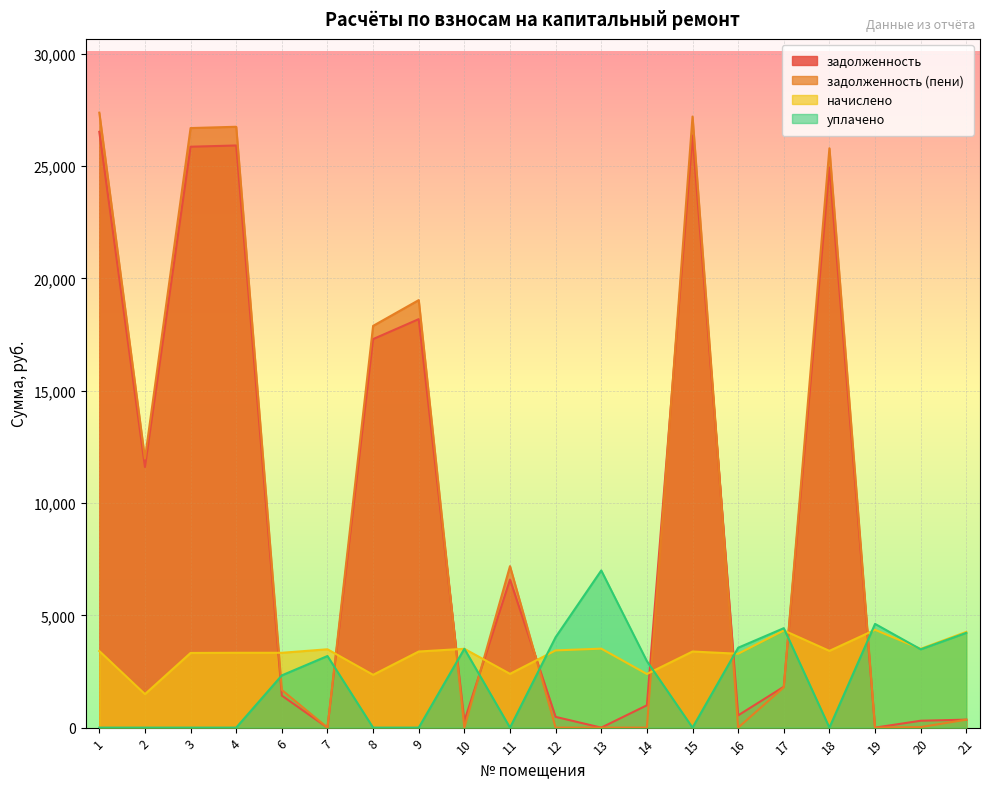

What value does the задолженность (пени) series have at 2?

11977.6